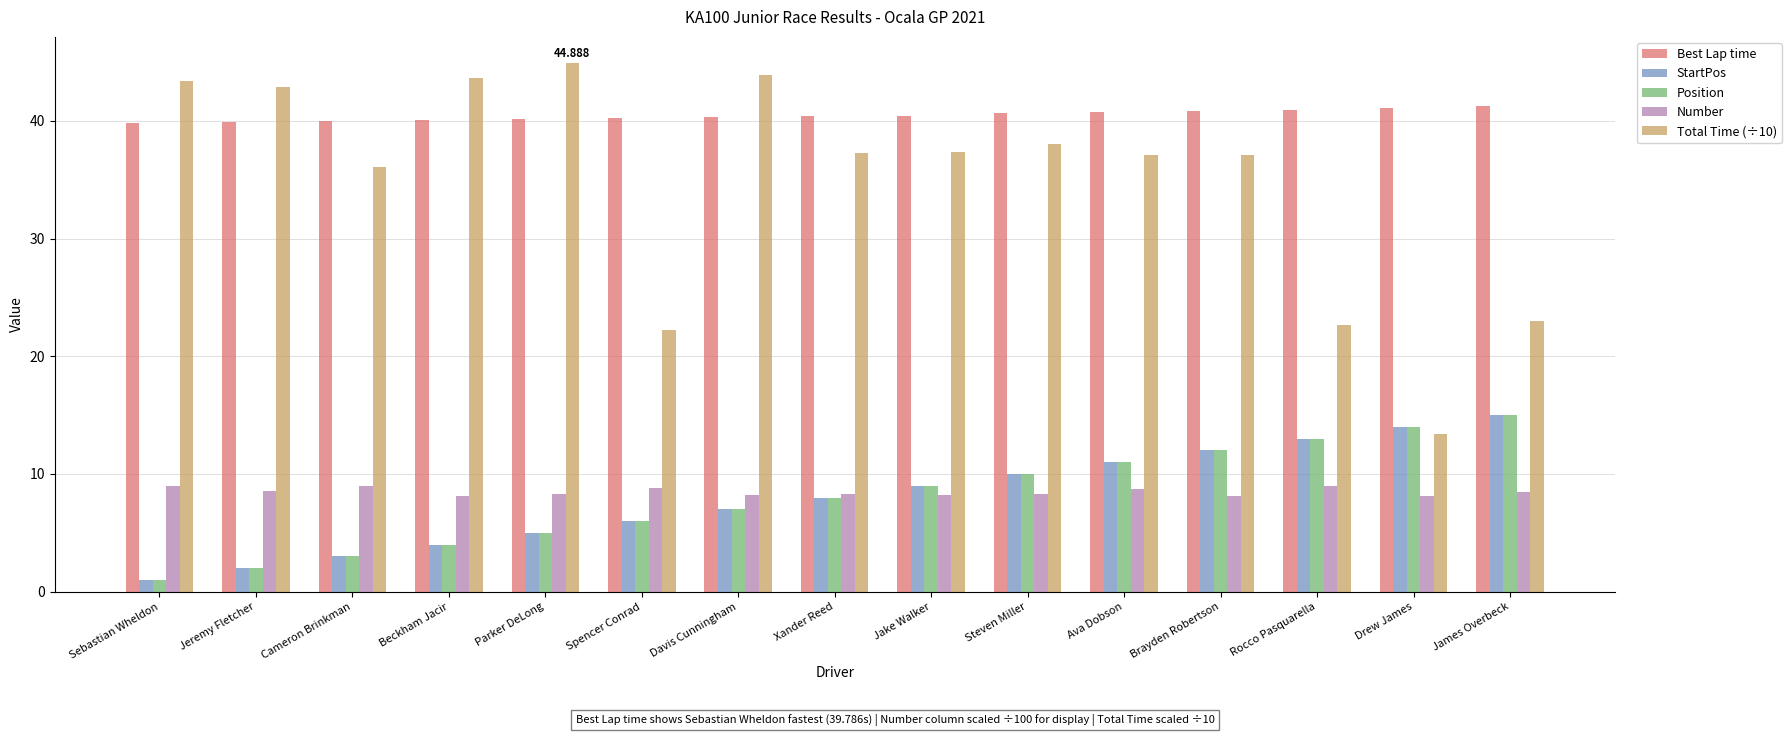

How many bars are there in total?

75